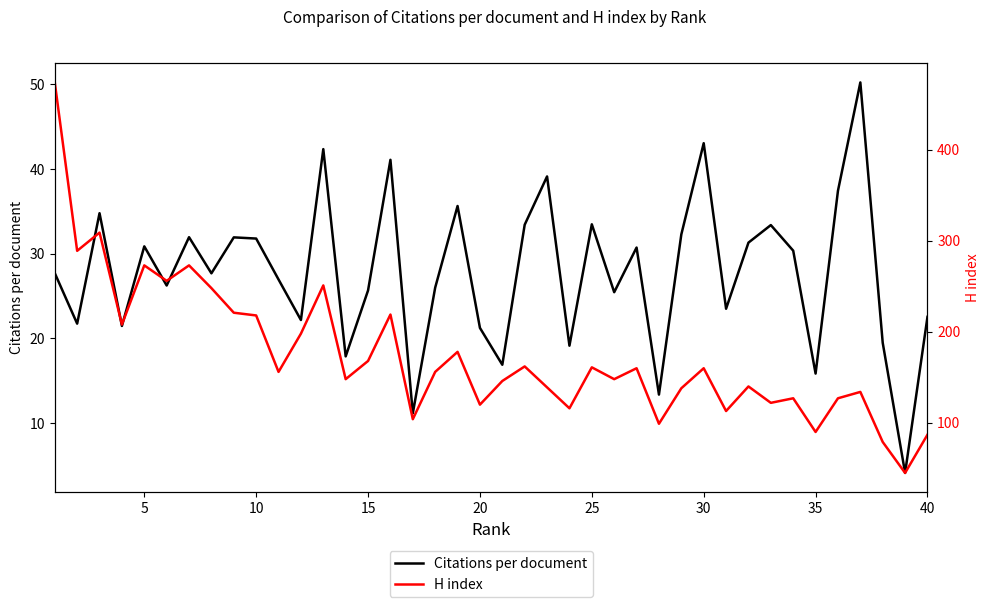

What is the difference between the second highest and second lowest values in the Citations per document series?

31.9